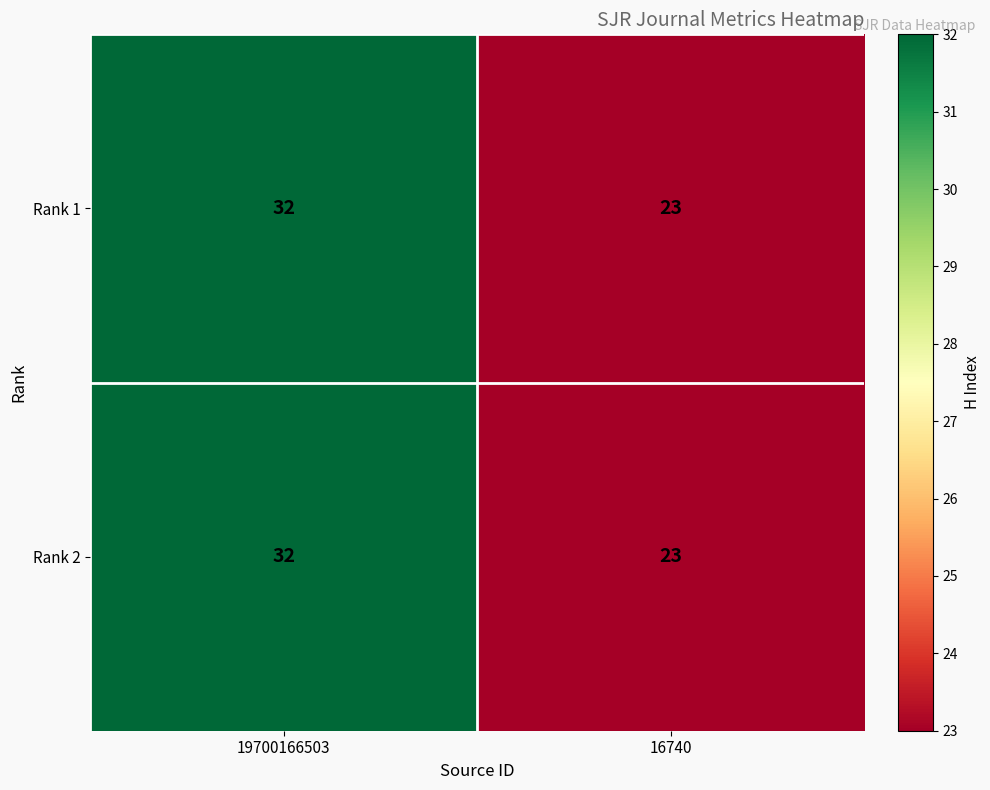

Reading left to right, extract all data points from this chart.

Rank 1: 32	23
Rank 2: 32	23